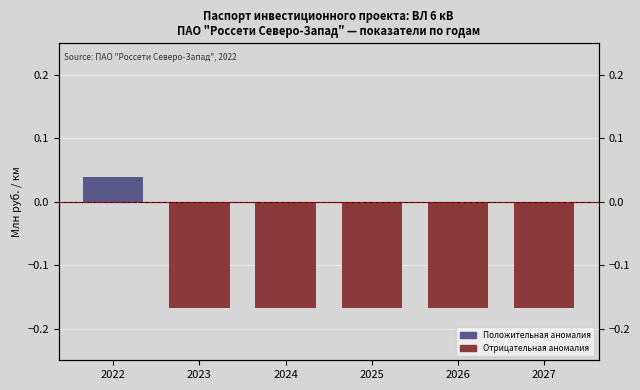

What is the change in value from 2022 to 2025?

-0.2